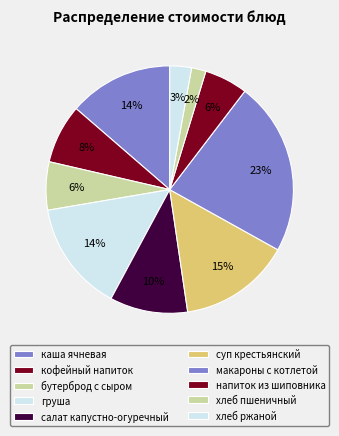

What is the largest slice in the pie chart?

макароны с котлетой